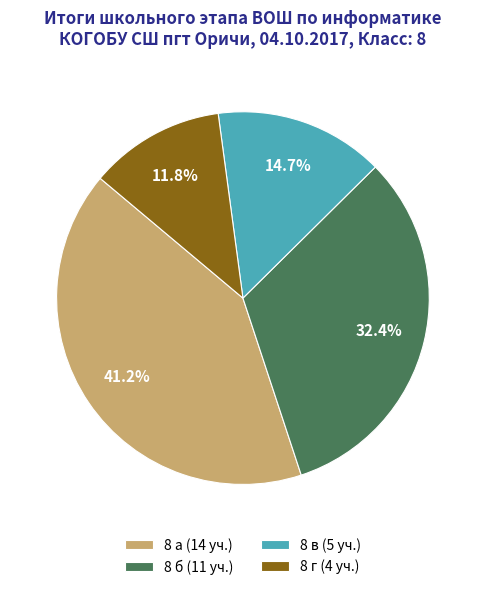

How many segments does this pie chart have?

4